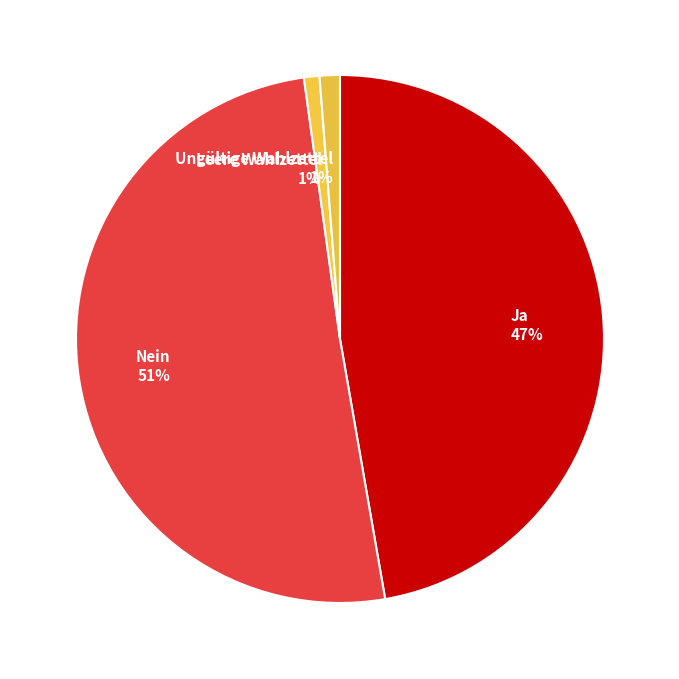

What is the largest slice in the pie chart?

Nein